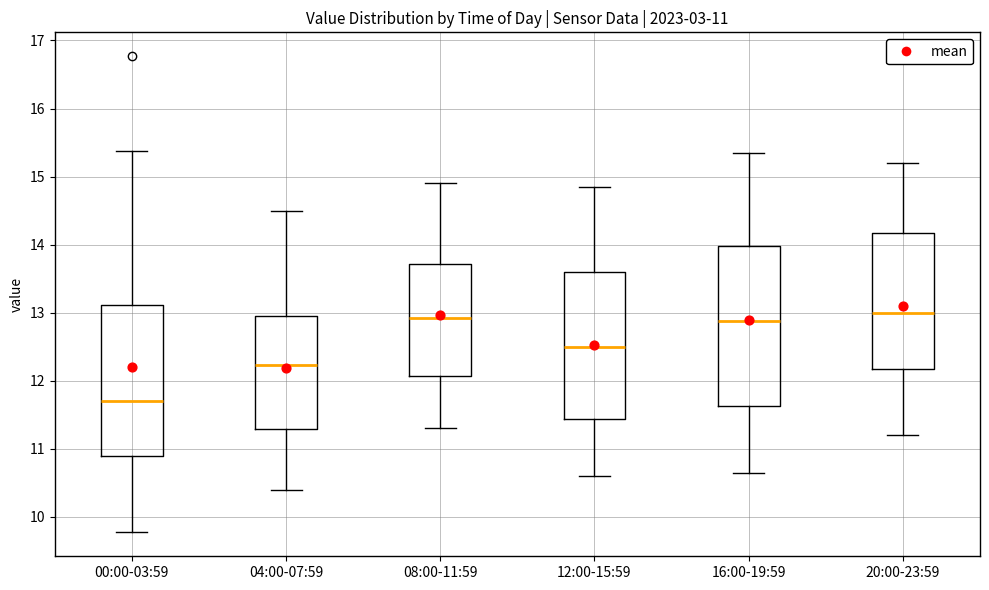

Which box is the tallest, from its lower edge to its upper edge?

16:00-19:59